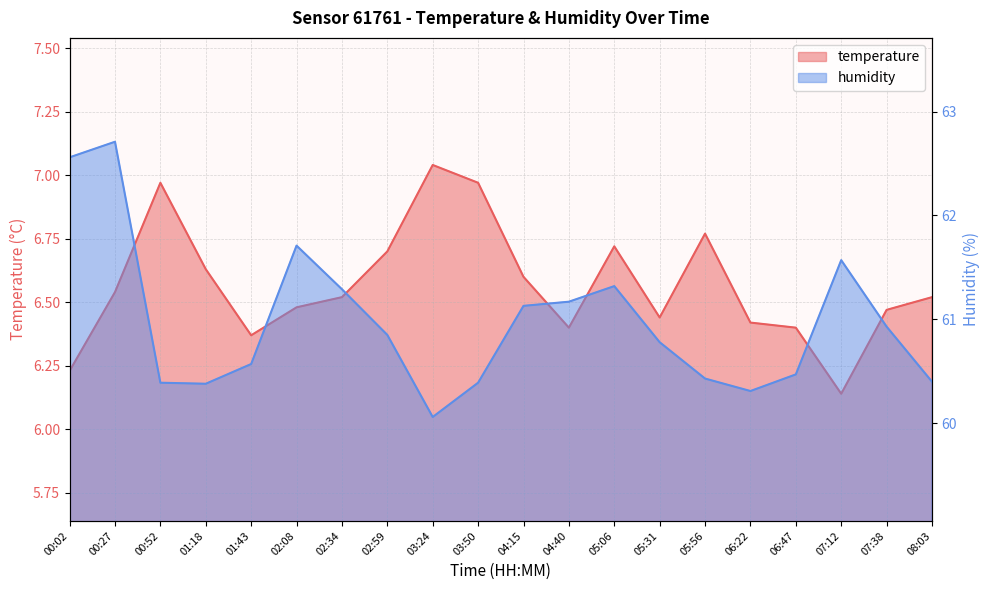

What are all the series names shown in the legend?

temperature, humidity